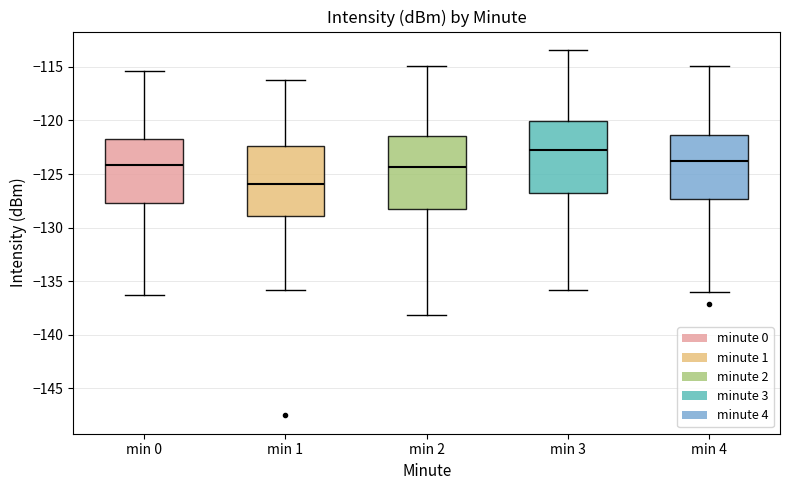

Which box has the lowest median line?

min 1